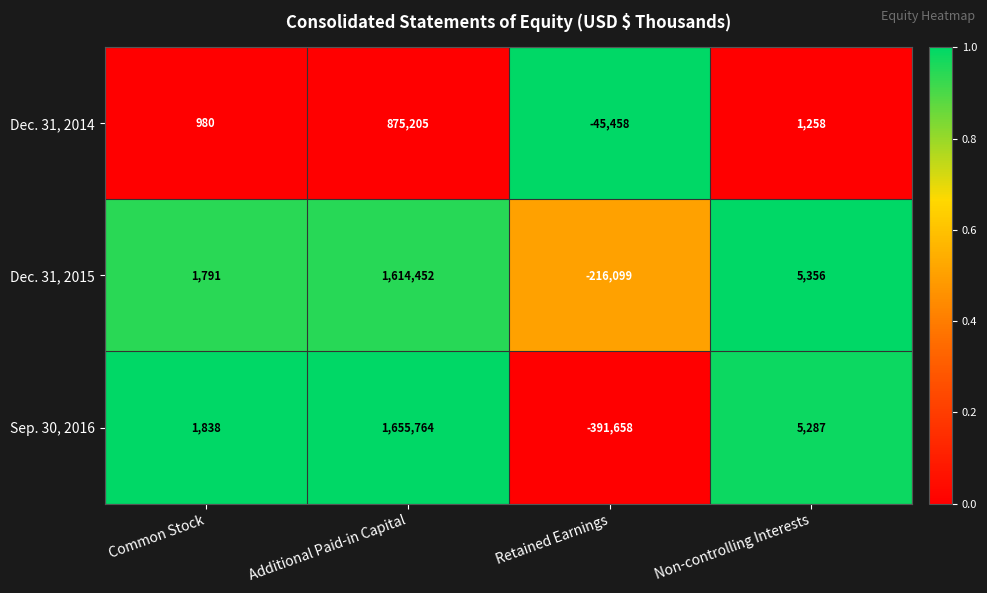

At which category does the chart reach its peak across all series?

Additional Paid-in Capital